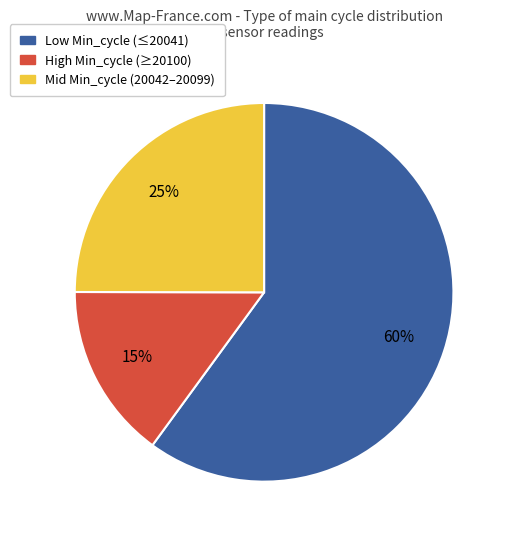

How many segments does this pie chart have?

3